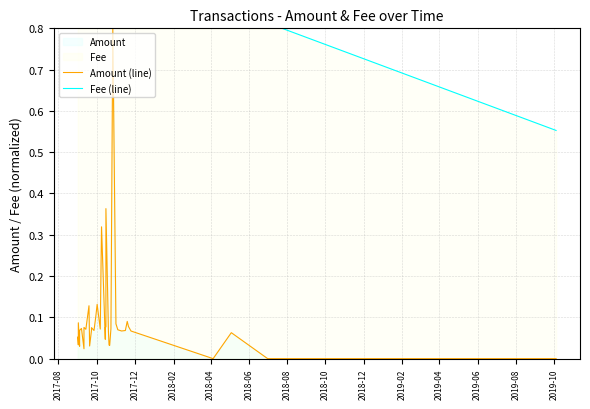

What is the maximum value for Fee (line)?

0.8